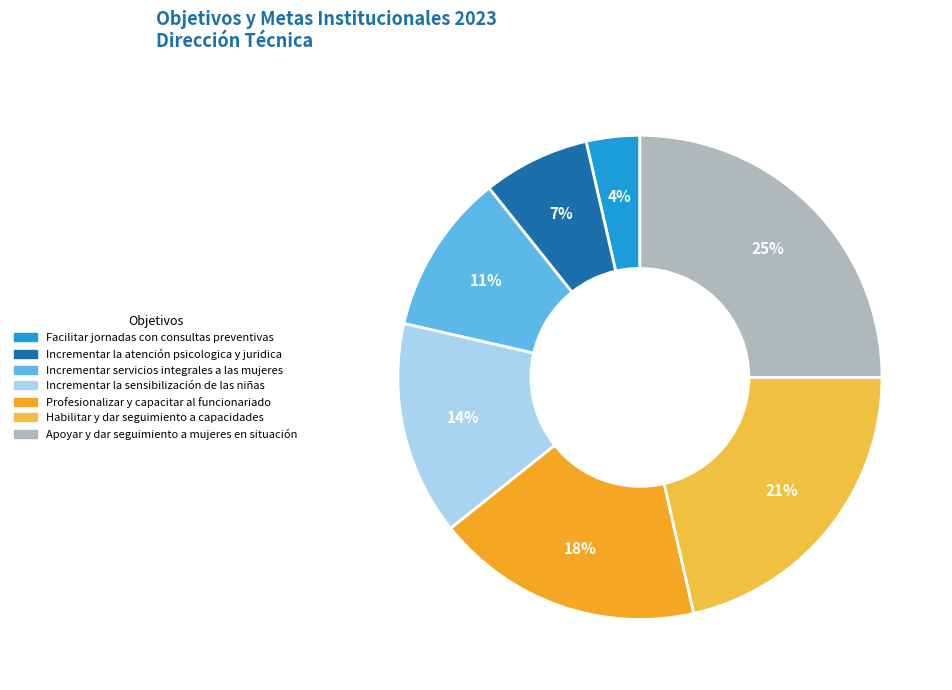

To the nearest percent, what is the difference between the largest and smallest slice percentages?

21%